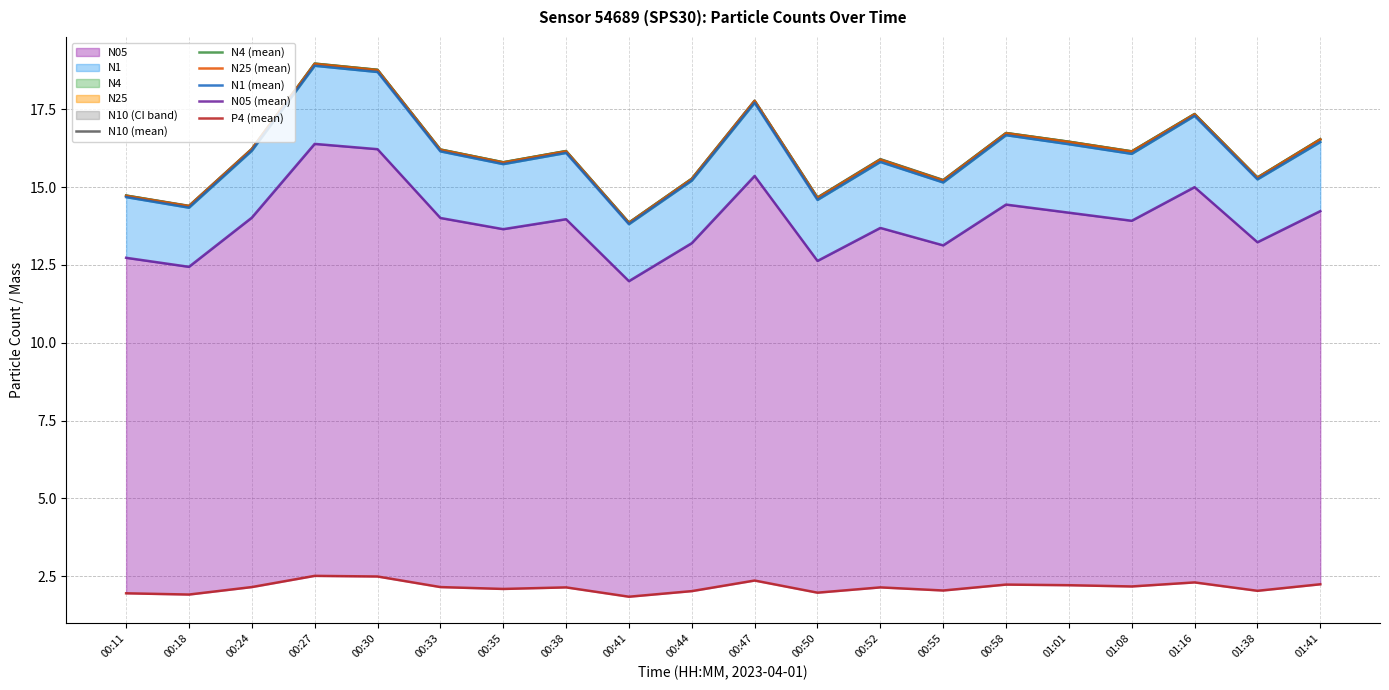

What is the total value across all series at 00:47?

88.8